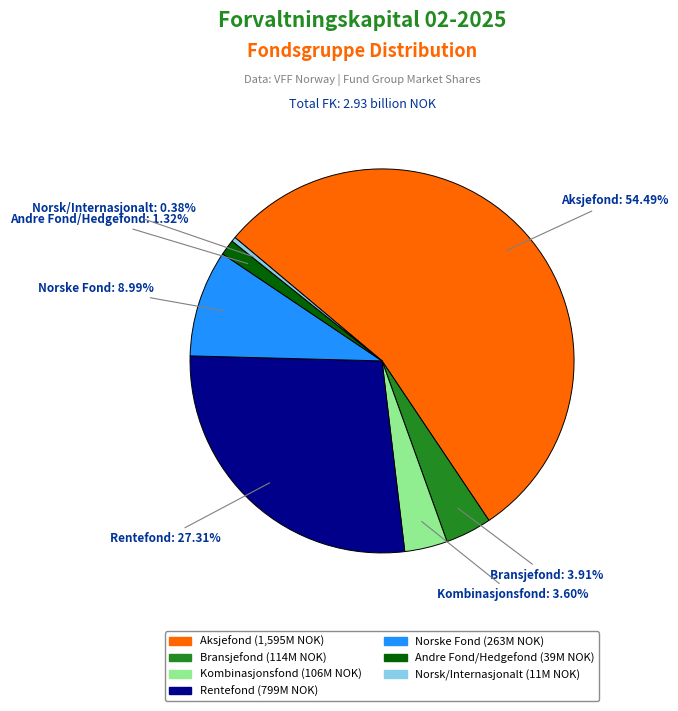

To the nearest percent, what is the average slice percentage?

14%